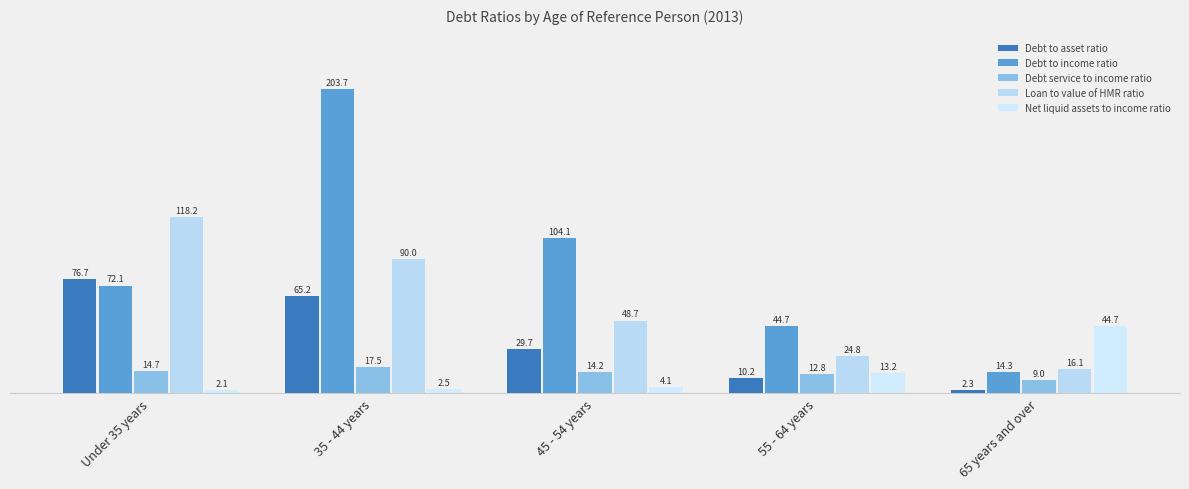

Which series changed the most between Under 35 years and 65 years and over?

Loan to value of HMR ratio